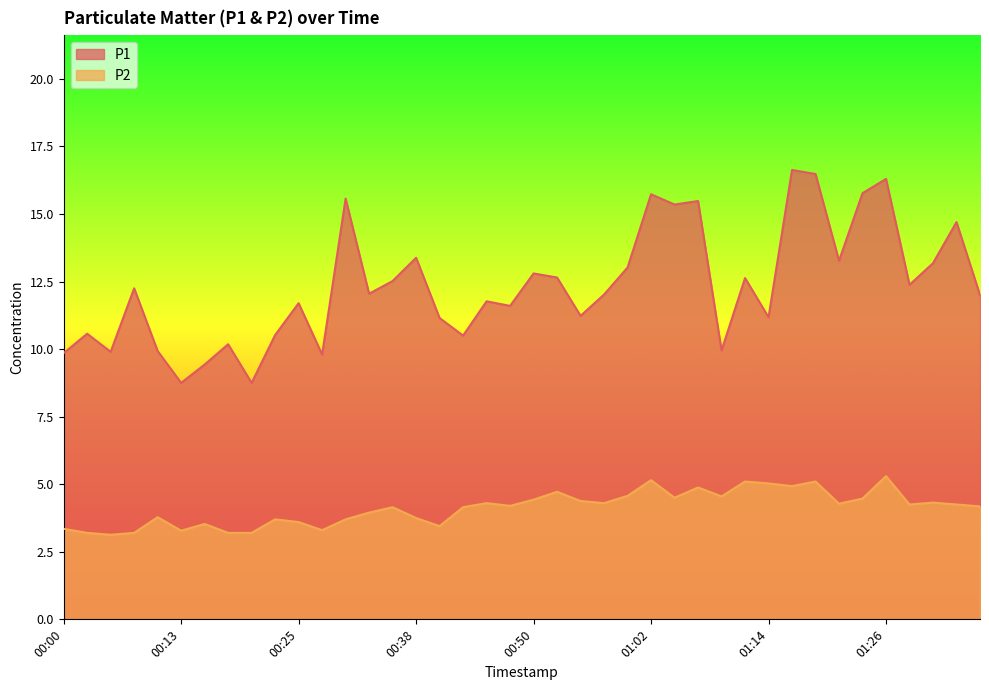

Reading left to right, transcribe all the data shown in this chart.

P1: 00:00=9.8	00:03=10.6	00:05=9.9	00:08=12.2	00:10=9.9	00:13=8.8	00:15=9.4	00:18=10.2	00:21=8.8	00:23=10.5	00:25=11.7	00:28=9.8	00:30=15.6	00:33=12.1	00:35=12.5	00:38=13.4	00:40=11.2	00:42=10.5	00:45=11.8	00:47=11.6	00:50=12.8	00:52=12.7	00:55=11.2	00:57=12.0	00:59=13.0	01:02=15.7	01:04=15.3	01:07=15.5	01:09=9.9	01:12=12.6	01:14=11.2	01:16=16.6	01:19=16.5	01:21=13.3	01:24=15.8	01:26=16.3	01:28=12.4	01:31=13.2	01:33=14.7	01:36=12.0
P2: 00:00=3.4	00:03=3.2	00:05=3.1	00:08=3.2	00:10=3.8	00:13=3.3	00:15=3.5	00:18=3.2	00:21=3.2	00:23=3.7	00:25=3.6	00:28=3.3	00:30=3.7	00:33=4.0	00:35=4.2	00:38=3.8	00:40=3.5	00:42=4.2	00:45=4.3	00:47=4.2	00:50=4.4	00:52=4.7	00:55=4.4	00:57=4.3	00:59=4.6	01:02=5.2	01:04=4.5	01:07=4.9	01:09=4.5	01:12=5.1	01:14=5.0	01:16=4.9	01:19=5.1	01:21=4.3	01:24=4.5	01:26=5.3	01:28=4.2	01:31=4.3	01:33=4.2	01:36=4.2